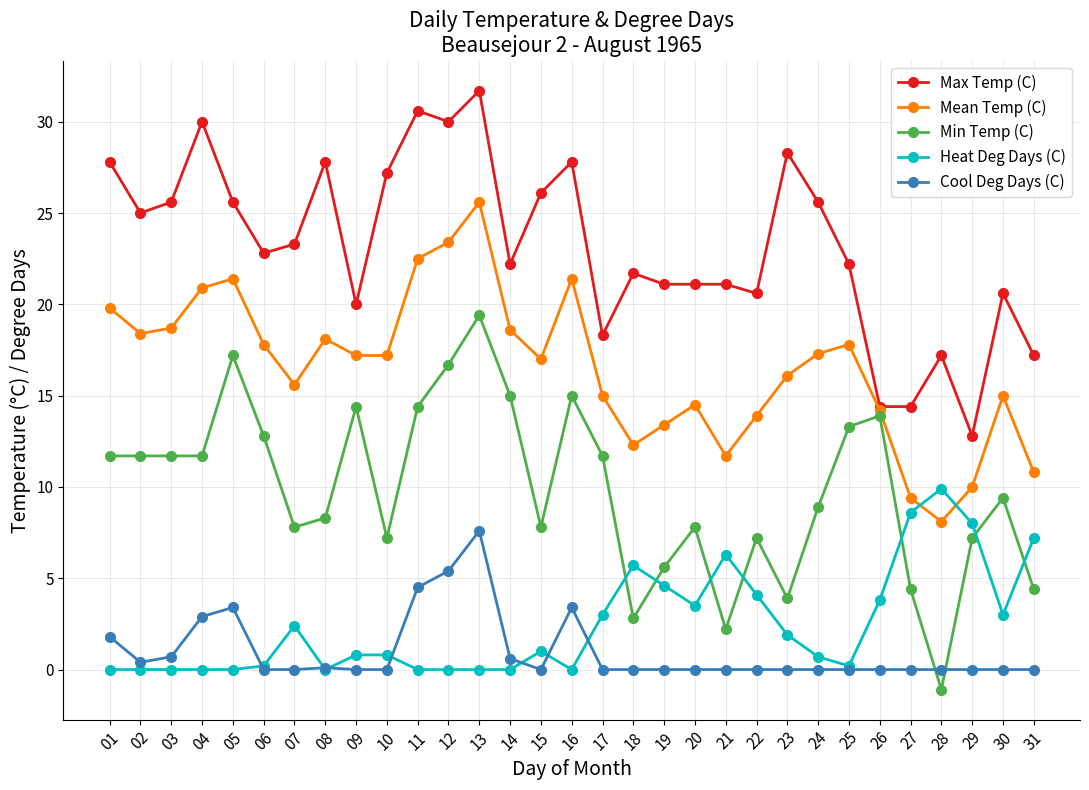

Which label corresponds to the smallest value in the chart?

28